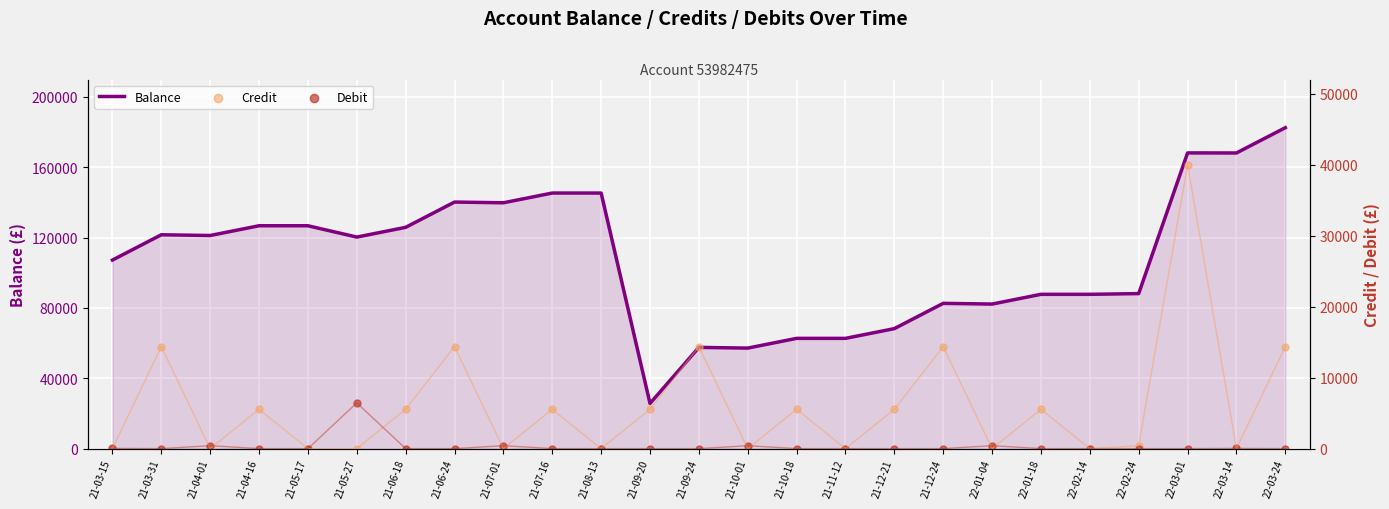

Which series has the largest Y range (max minus min)?

Balance